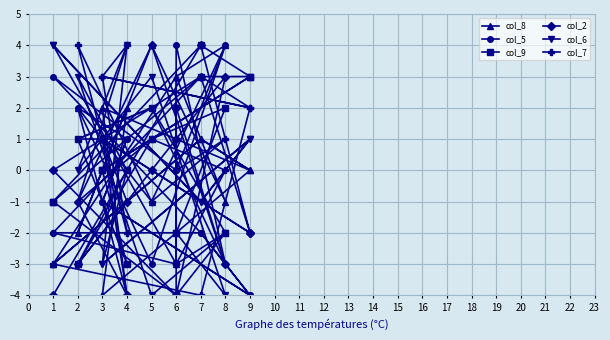

How many col_9 values are between -2 and 2?

11